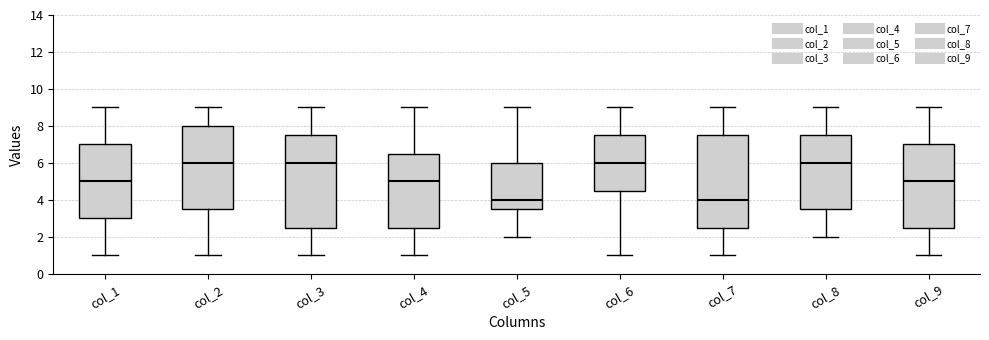

Reading left to right, transcribe this box plot: for each box, give where its median line is, the range the box spans, and where its two whiskers end, as read against the y-axis. The values are not printed on the chart, so give them approximately, as read against the axis.

col_1: median 5.0, box 3.0 to 7.0, whiskers 1.0 to 9.0
col_2: median 6.0, box 3.6 to 8.0, whiskers 1.0 to 9.0
col_3: median 6.0, box 2.6 to 7.6, whiskers 1.0 to 9.0
col_4: median 5.0, box 2.6 to 6.6, whiskers 1.0 to 9.0
col_5: median 4.0, box 3.6 to 6.0, whiskers 2.0 to 9.0
col_6: median 6.0, box 4.6 to 7.6, whiskers 1.0 to 9.0
col_7: median 4.0, box 2.6 to 7.6, whiskers 1.0 to 9.0
col_8: median 6.0, box 3.6 to 7.6, whiskers 2.0 to 9.0
col_9: median 5.0, box 2.6 to 7.0, whiskers 1.0 to 9.0